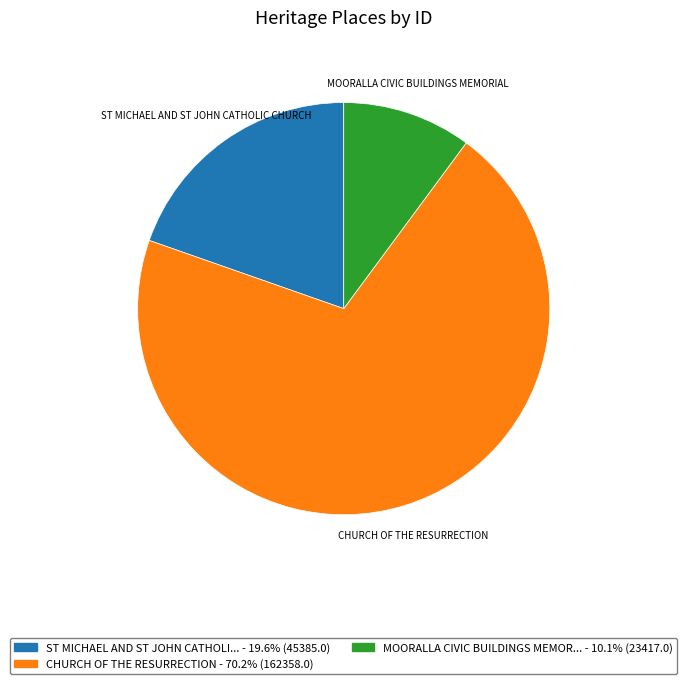

Does CHURCH OF THE RESURRECTION account for over 50% of the chart?

Yes